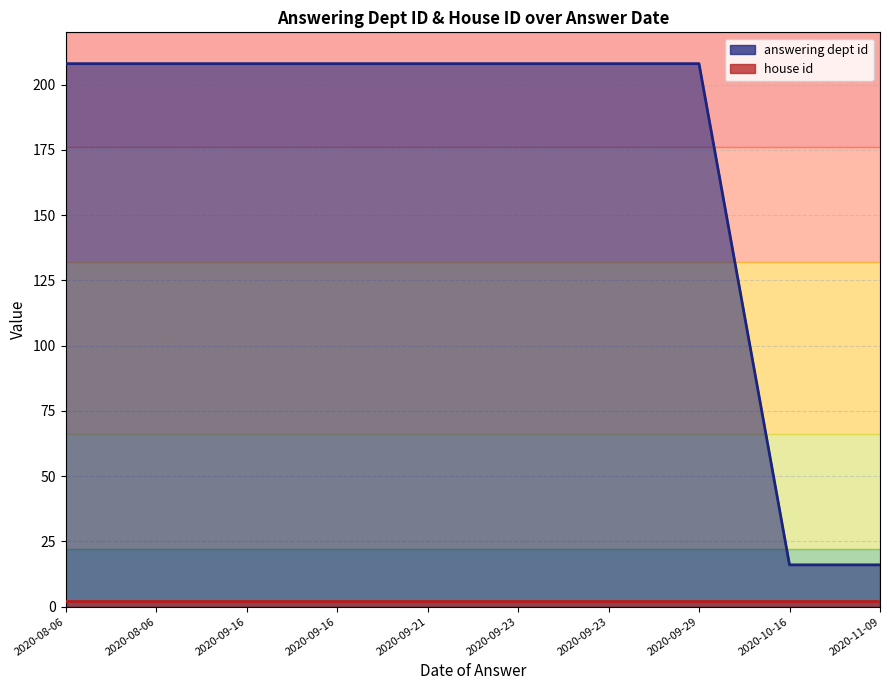

What is the sum of the values at 2020-10-16 and 2020-08-06?

224